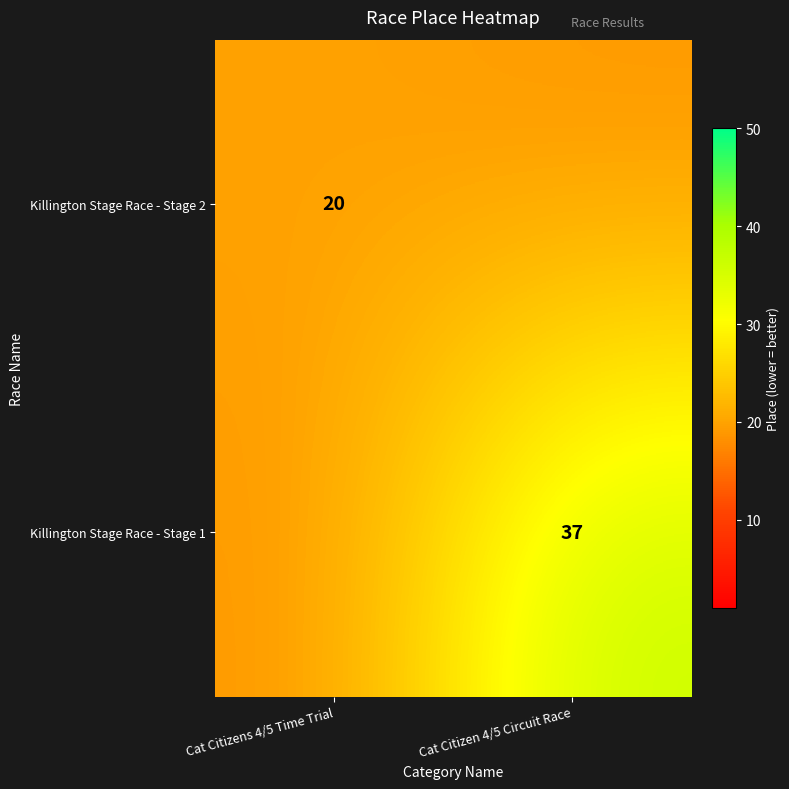

Is the value of Killington Stage Race - Stage 2 at Cat Citizens 4/5 Time Trial greater than the value of Killington Stage Race - Stage 1 at Cat Citizen 4/5 Circuit Race?

No